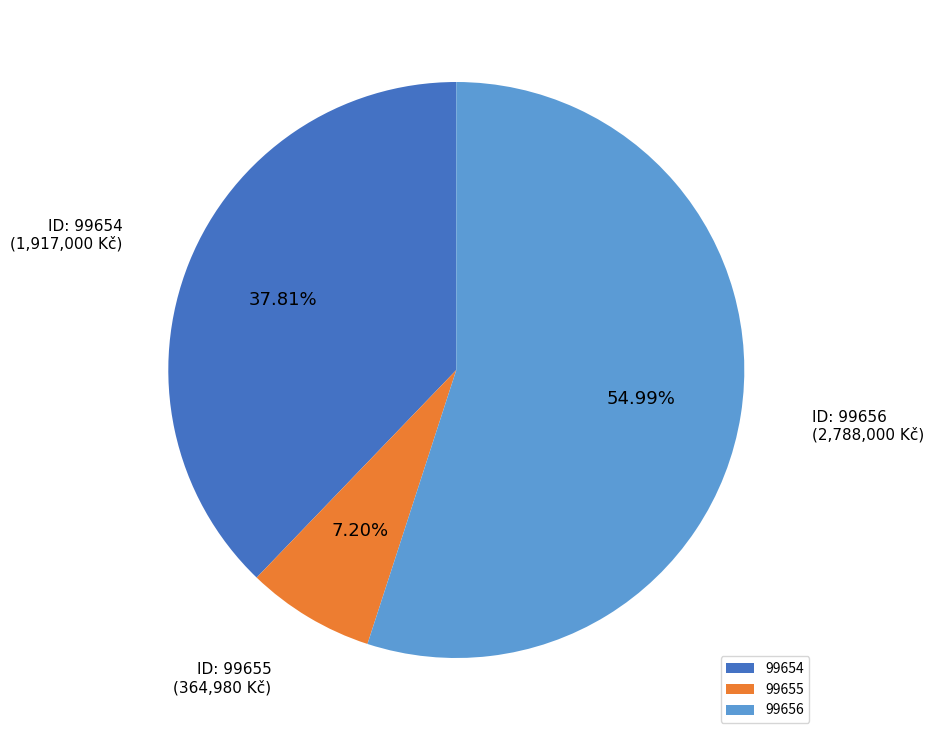

Which slice is the smallest?

99655